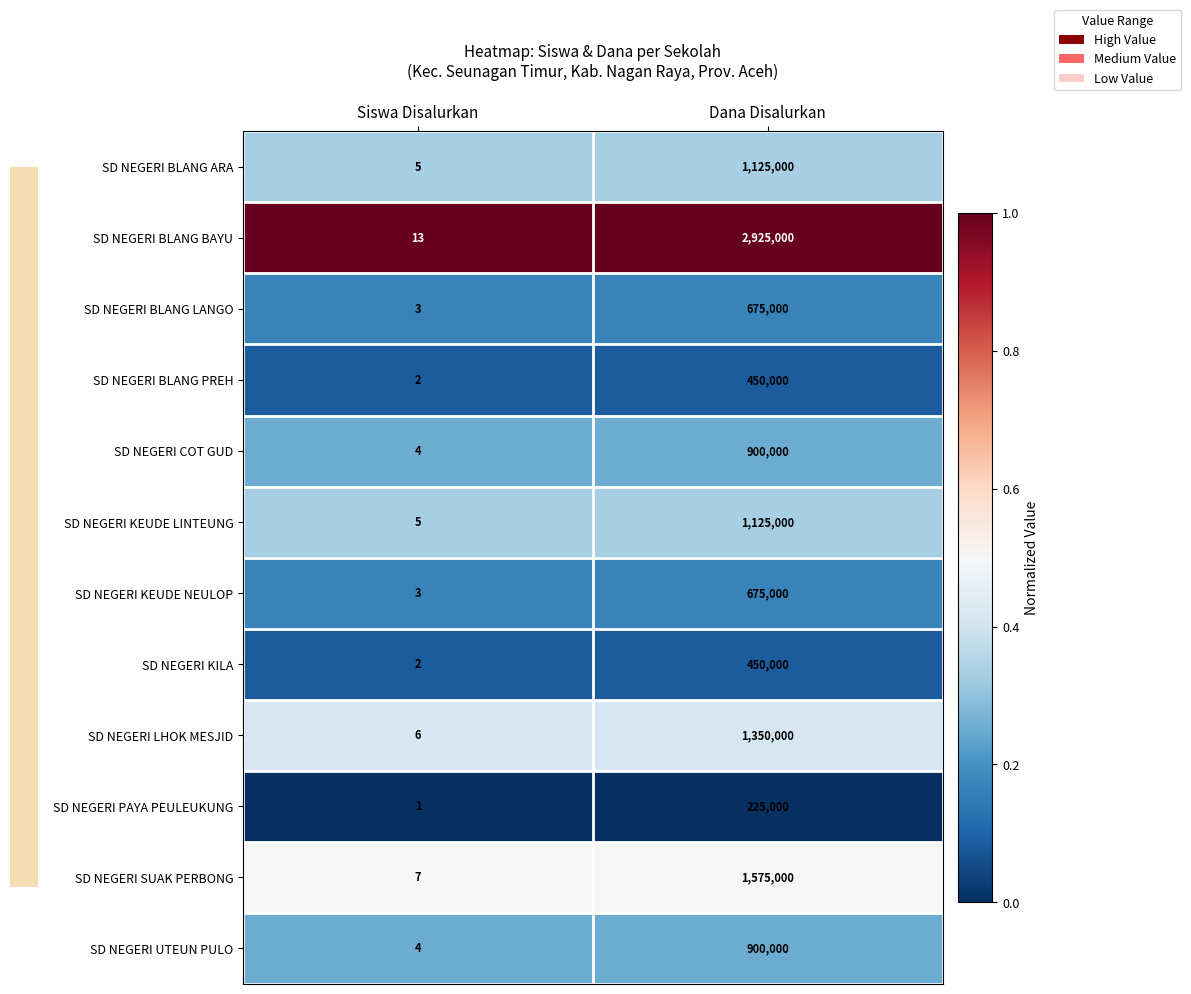

How many data points does each series have?

2